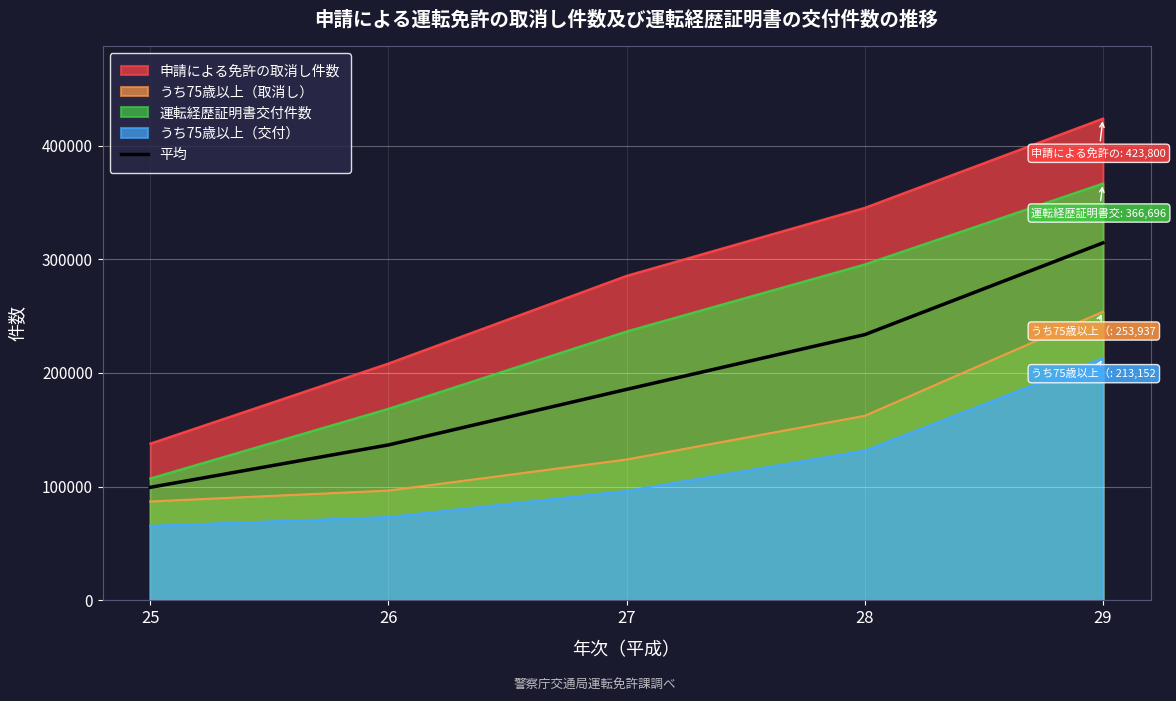

What is the average value?

193967.1